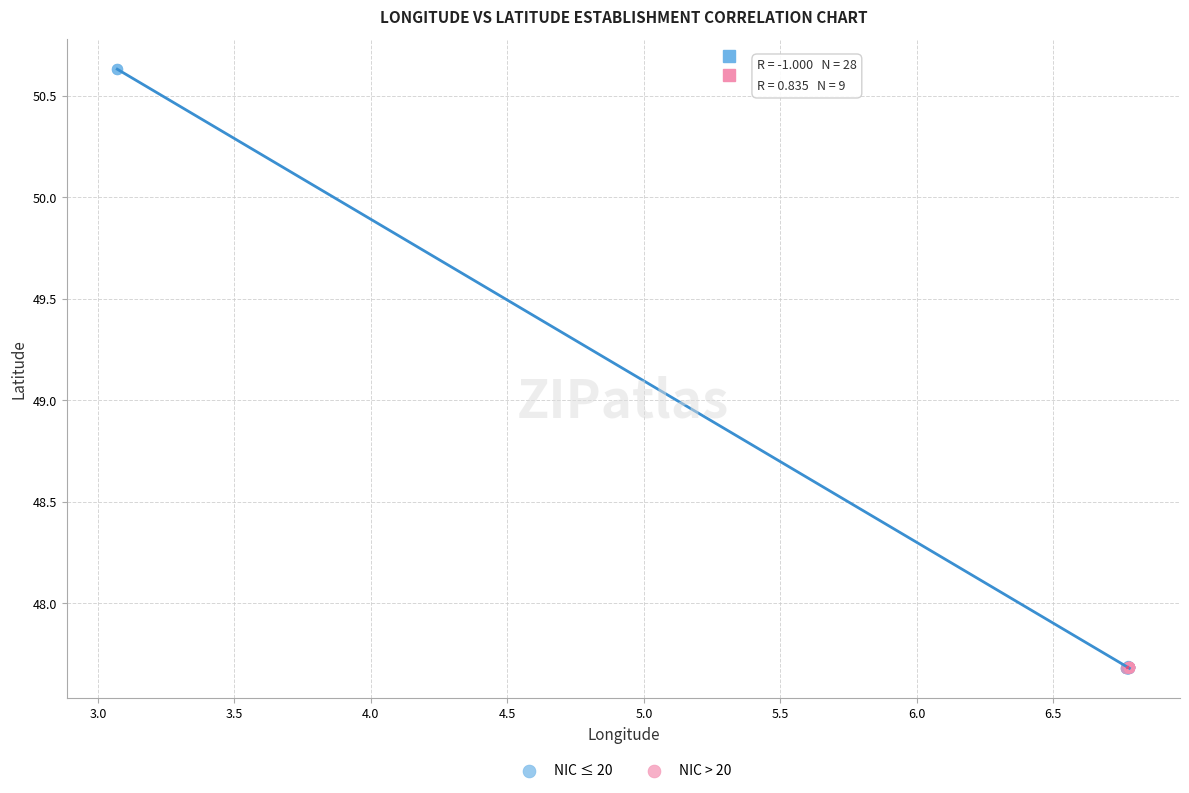

What are all the series names shown in the legend?

NIC ≤ 20, NIC > 20